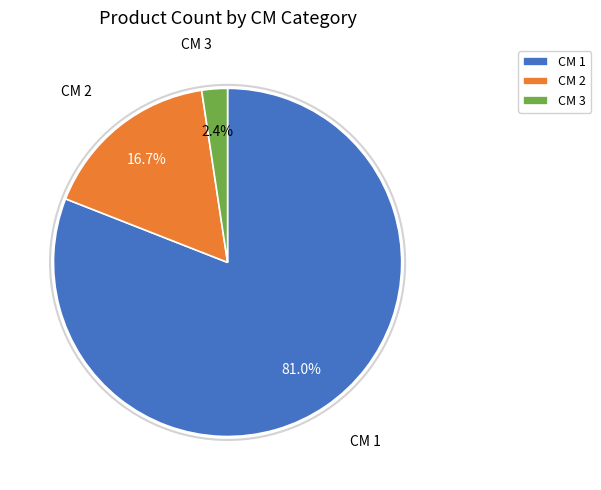

Rank the categories by value from highest to lowest.

CM 1, CM 2, CM 3